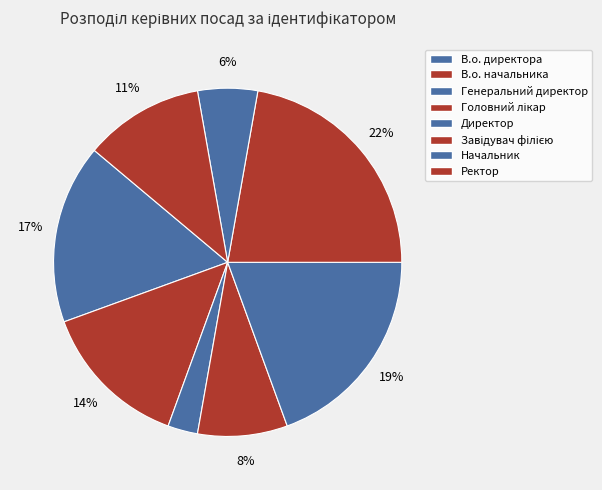

The Завідувач філією slice represents 22% of the pie. True or false?

True